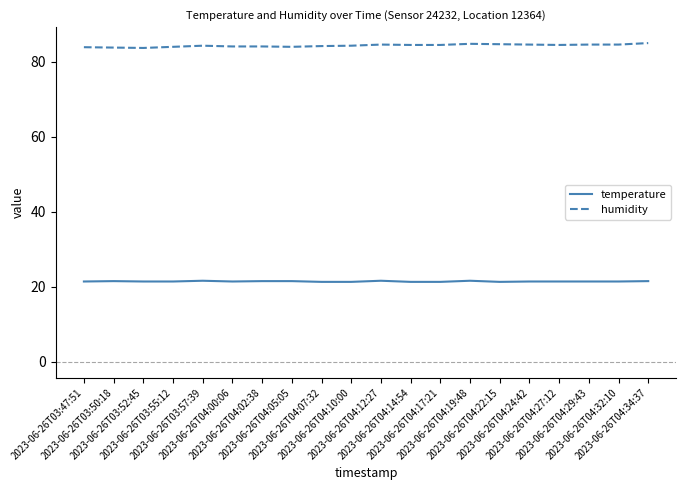

List the series in order of their overall mean, highest first.

humidity, temperature